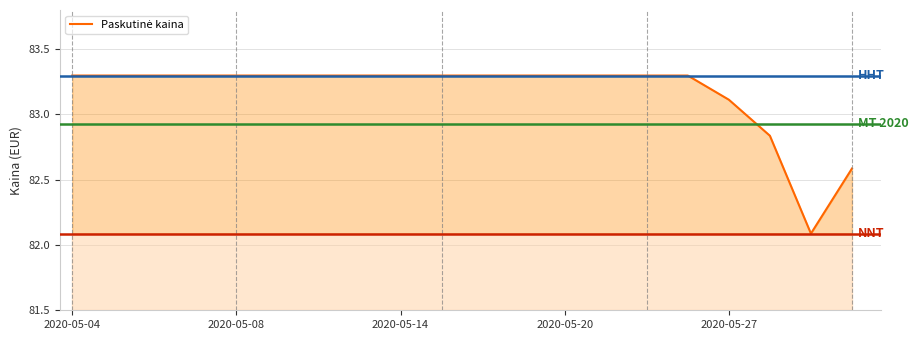

What is the minimum value shown in the chart?

82.1